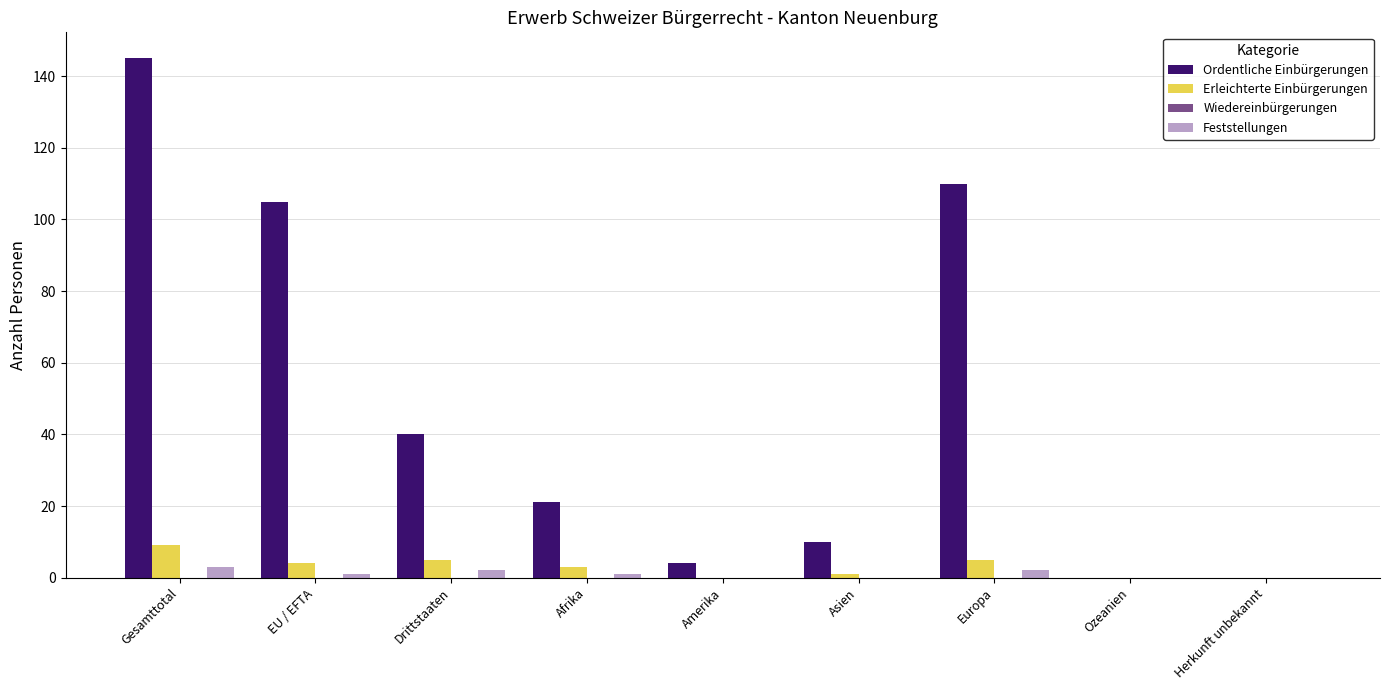

The Erleichterte Einbürgerungen series shows -5 at Herkunft unbekannt. True or false?

False